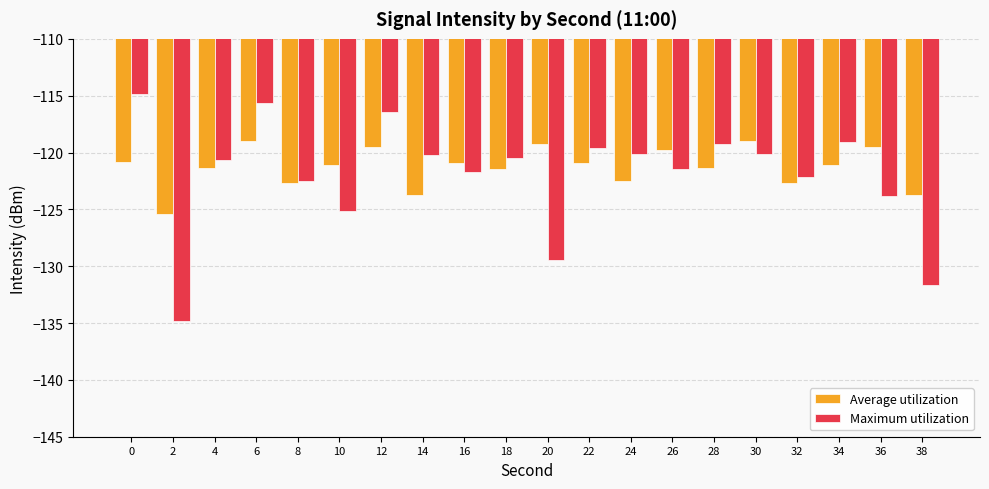

What is the difference between the highest and lowest values at 32?

0.5